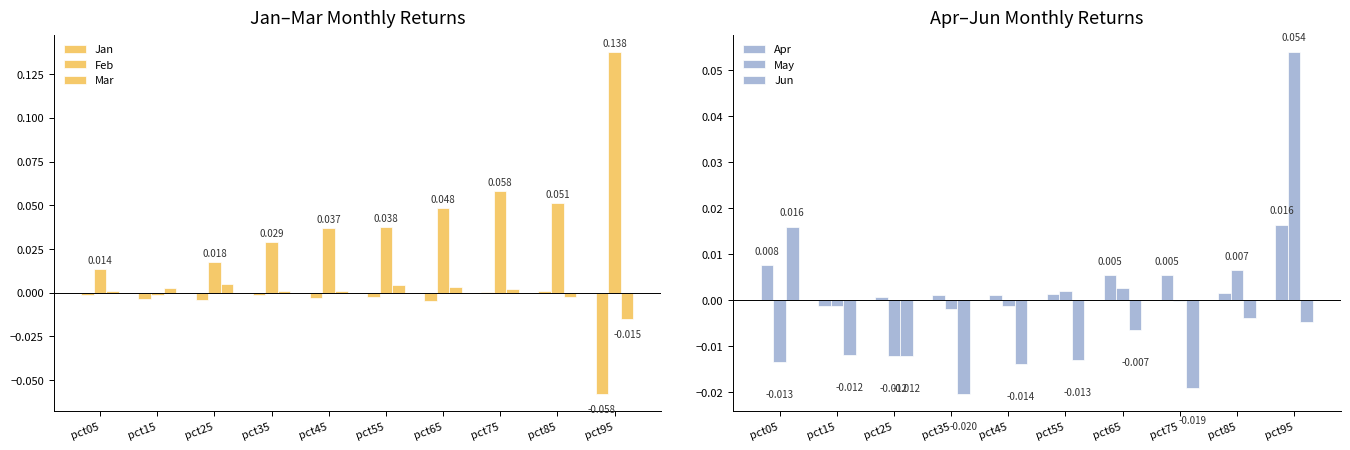

Which series changed the most between pct65 and pct95?

Feb